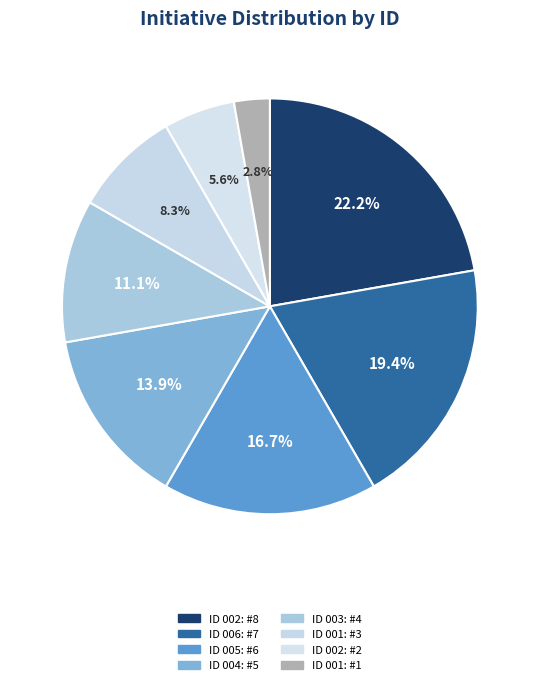

Count the number of slices in the pie.

8